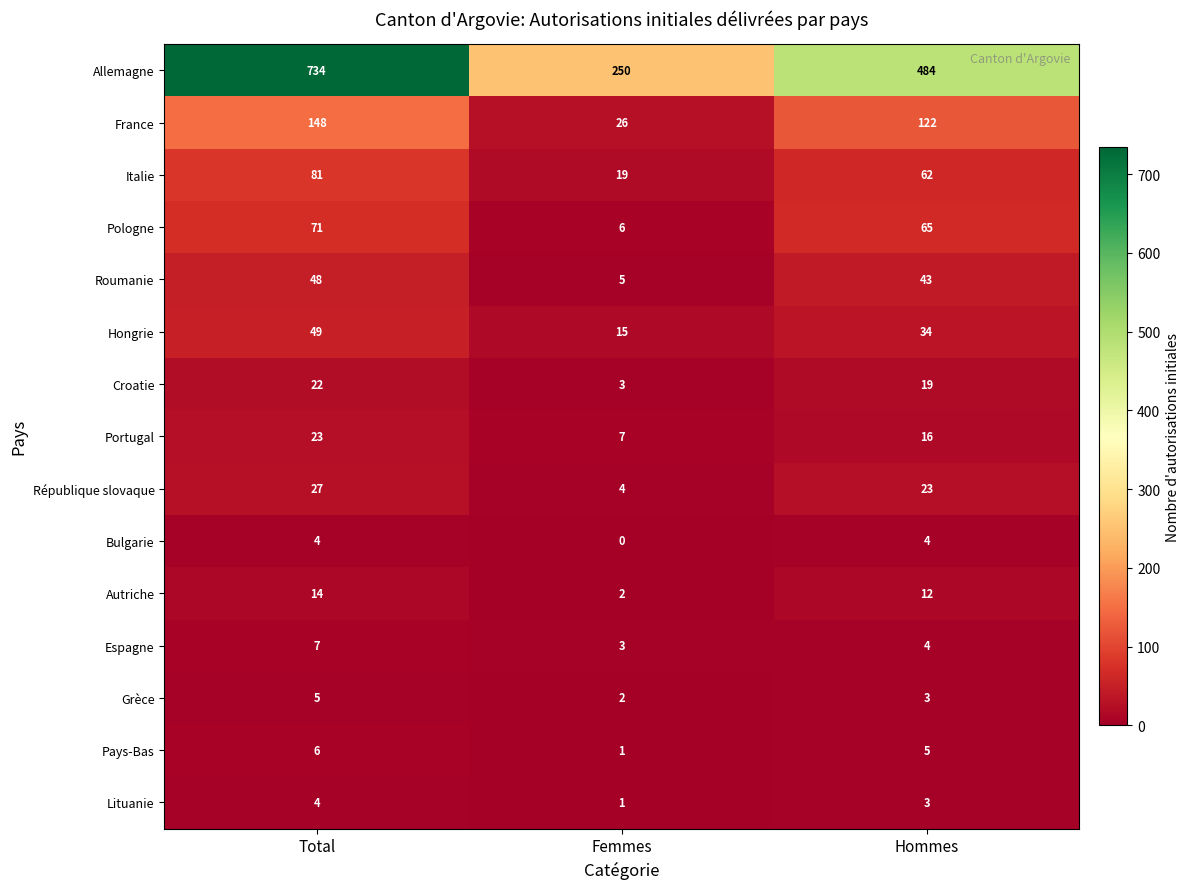

What value does the Allemagne series have at Total, to the nearest 10?

730